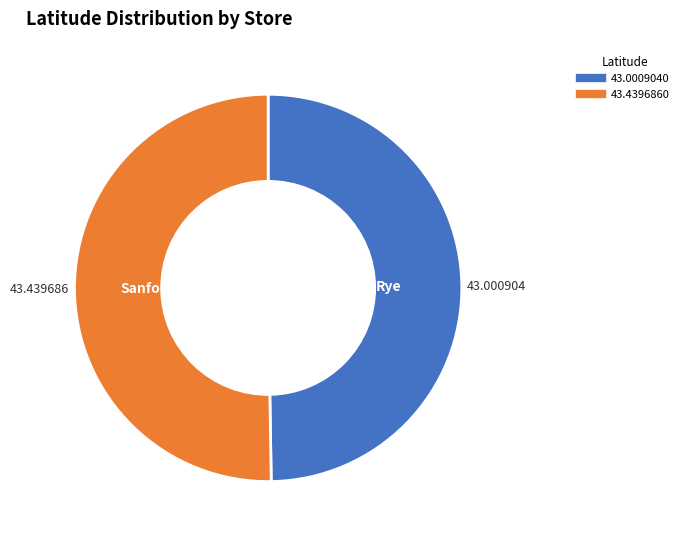

Is there a majority slice in this chart?

Yes